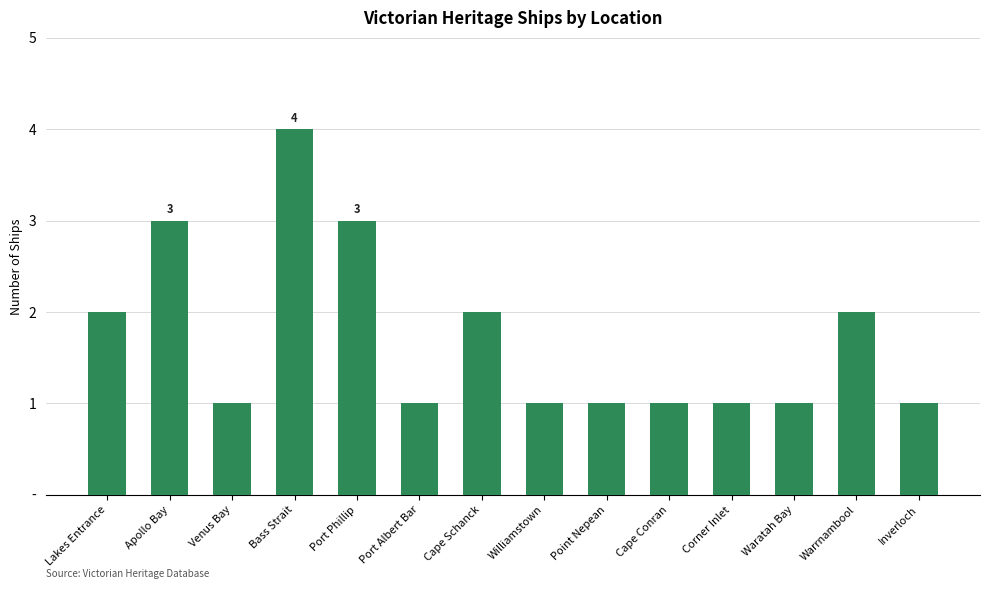

Reading right to left, what are all the values shown in this chart?

Inverloch=1	Warrnambool=2	Waratah Bay=1	Corner Inlet=1	Cape Conran=1	Point Nepean=1	Williamstown=1	Cape Schanck=2	Port Albert Bar=1	Port Phillip=3	Bass Strait=4	Venus Bay=1	Apollo Bay=3	Lakes Entrance=2